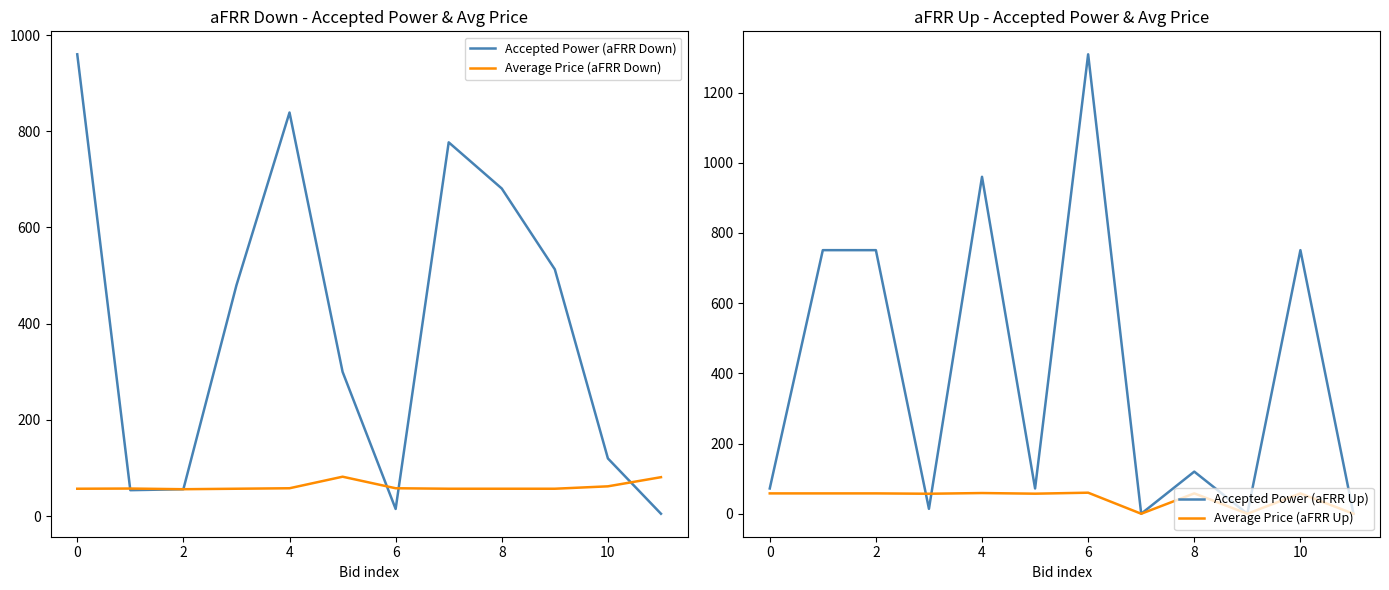

What is the difference between the second highest and minimum values in the Average Price (aFRR Up) series?

59.0